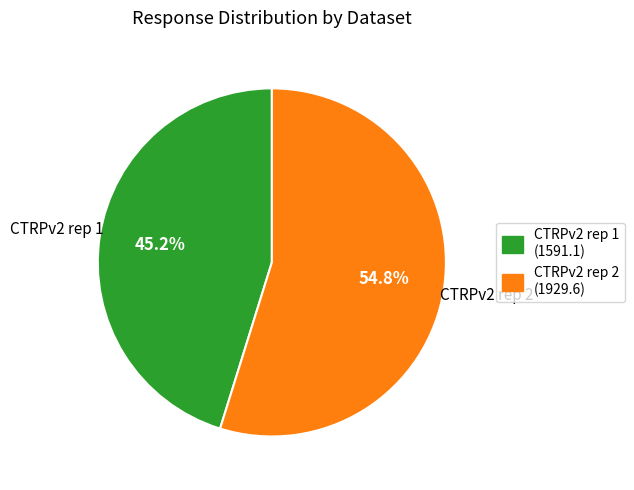

How much of the chart is everything except CTRPv2 rep 2?

45.2%